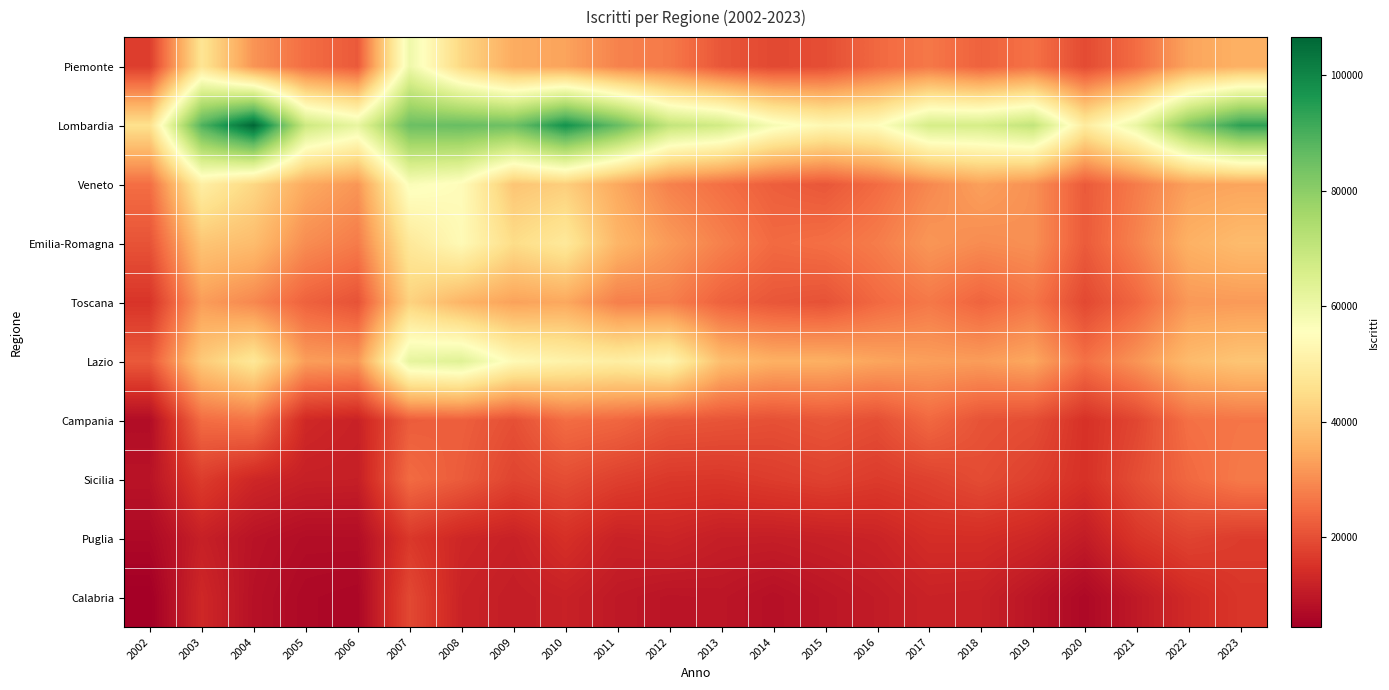

Reading right to left, what are all the values shown in this chart?

Piemonte: 2023=35970	2022=33822	2021=24967	2020=19360	2019=25763	2018=23177	2017=26698	2016=24275	2015=19871	2014=18945	2013=21218	2012=27015	2011=28428	2010=33591	2009=35020	2008=43679	2007=59704	2006=21828	2005=25052	2004=31156	2003=47079	2002=17213
Lombardia: 2023=93696	2022=81544	2021=61037	2020=49482	2019=70261	2018=66184	2017=66247	2016=54981	2015=53218	2014=57749	2013=67228	2012=70164	2011=86001	2010=97508	2009=84685	2008=85695	2007=85079	2006=61397	2005=68261	2004=106623	2003=89017	2002=45910
Veneto: 2023=33846	2022=33158	2021=27377	2020=21929	2019=30656	2018=33121	2017=29282	2016=24723	2015=21387	2014=22606	2013=25356	2012=28270	2011=34493	2010=41816	2009=39948	2008=54611	2007=56775	2006=31482	2005=34805	2004=43635	2003=50263	2002=25151
Emilia-Romagna: 2023=38091	2022=36006	2021=28490	2020=22028	2019=30576	2018=29875	2017=31551	2016=27461	2015=25417	2014=24515	2013=28171	2012=32245	2011=36979	2010=48386	2009=44863	2008=53950	2007=48339	2006=27336	2005=30024	2004=38225	2003=39954	2002=20761
Toscana: 2023=32130	2022=31945	2021=24033	2020=18976	2019=26391	2018=23510	2017=26794	2016=24336	2015=20513	2014=21263	2013=23167	2012=27890	2011=27913	2010=34336	2009=33317	2008=36610	2007=42580	2006=20583	2005=23159	2004=29229	2003=32571	2002=15512
Lazio: 2023=40057	2022=37945	2021=31292	2020=25591	2019=34319	2018=32516	2017=32977	2016=33948	2015=35746	2014=35810	2013=38506	2012=52492	2011=50090	2010=51431	2009=53923	2008=63647	2007=62007	2006=31886	2005=32764	2004=47967	2003=40928	2002=21775
Campania: 2023=26371	2022=25538	2021=18578	2020=14987	2019=19739	2018=20655	2017=24220	2016=19894	2015=21161	2014=20195	2013=20874	2012=21417	2011=23905	2010=24934	2009=20105	2008=22730	2007=22267	2006=11899	2005=13226	2004=26170	2003=24841	2002=7334
Sicilia: 2023=27137	2022=24222	2021=19798	2020=14905	2019=17625	2018=19548	2017=17763	2016=16661	2015=17798	2014=16925	2013=15981	2012=16162	2011=17530	2010=19678	2009=18187	2008=22057	2007=24685	2006=11213	2005=11411	2004=12913	2003=16927	2002=8826
Puglia: 2023=16829	2022=18084	2021=15679	2020=10593	2019=12977	2018=14214	2017=14191	2016=12191	2015=11531	2014=11028	2013=11138	2012=12448	2011=11869	2010=14656	2009=11763	2008=12868	2007=16162	2006=7538	2005=7509	2004=8794	2003=11508	2002=6537
Calabria: 2023=15772	2022=13557	2021=10056	2020=6553	2019=9180	2018=11686	2017=11978	2016=10514	2015=9391	2014=8183	2013=9380	2012=9090	2011=9960	2010=11688	2009=10891	2008=12020	2007=19006	2006=6142	2005=6544	2004=8312	2003=13028	2002=4450